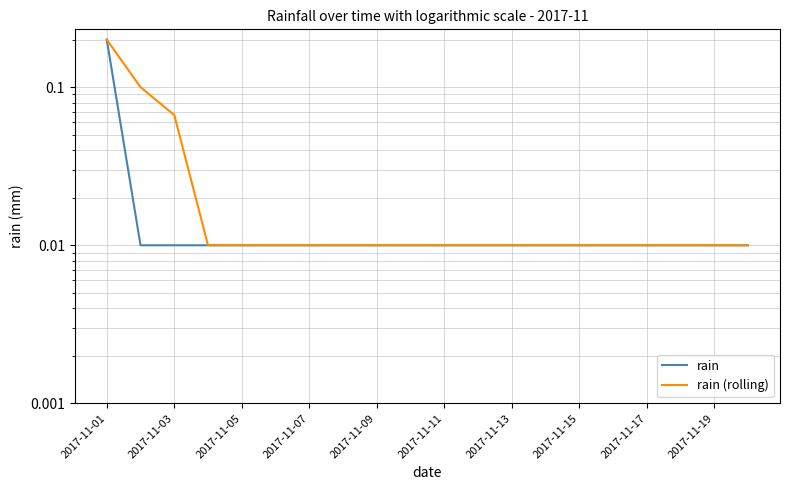

At 2017-11-03, list the series in order from largest to smallest.

rain (rolling), rain